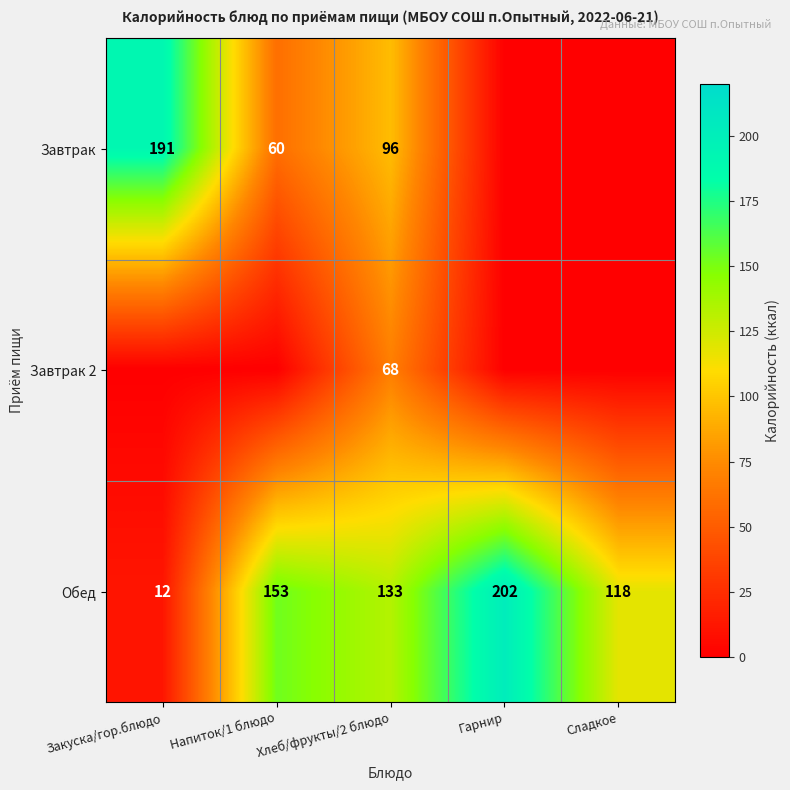

At which label is Обед closest to 107?

Сладкое